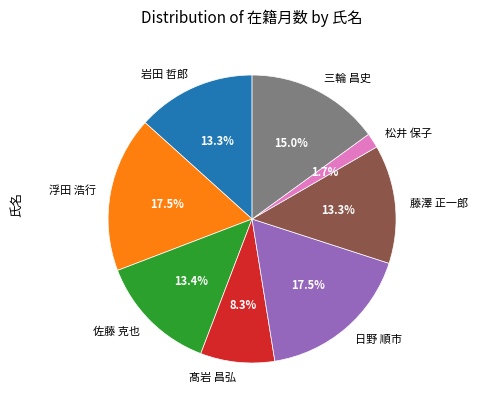

Do 岩田 哲郎 and 三輪 昌史 together represent more than half of the pie?

No